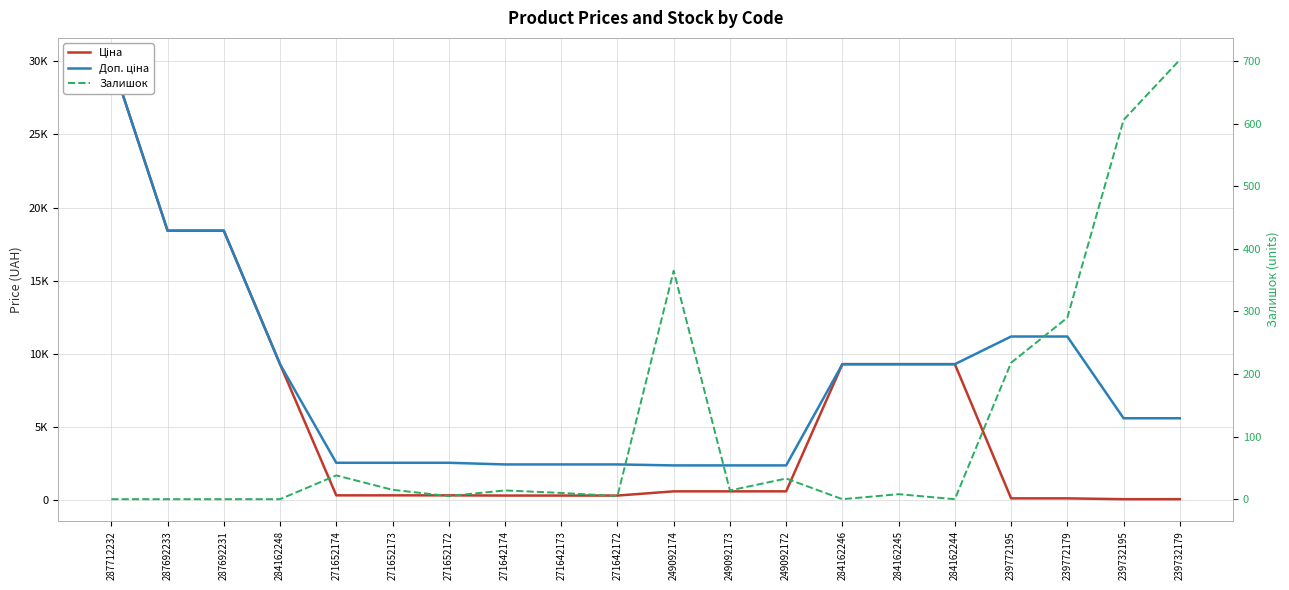

Which has a higher value, 271642173 or 249092173?

249092173